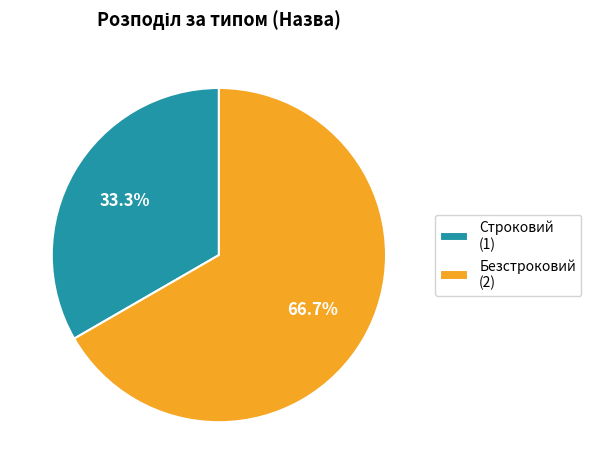

Between Безстроковий (2) and Строковий (1), which is larger?

Безстроковий (2)